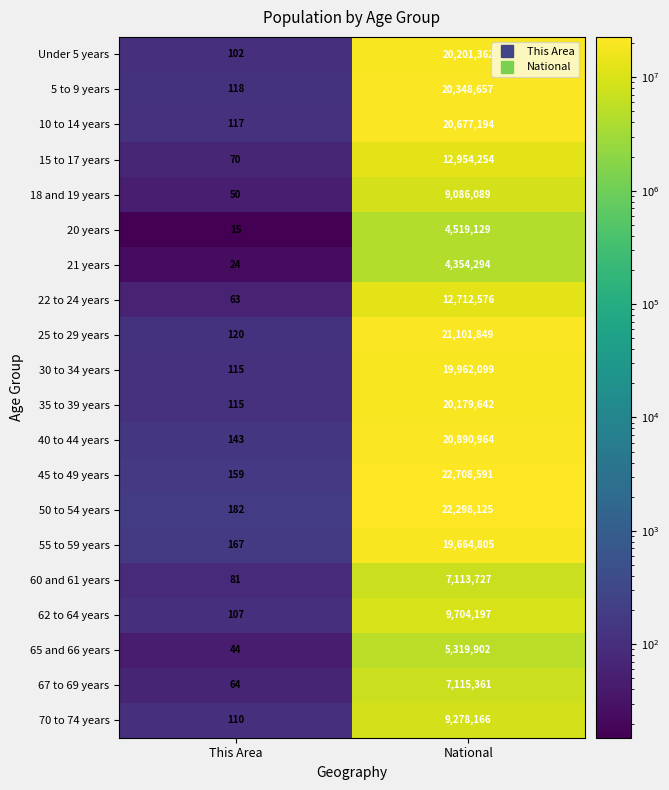

At which label is 70 to 74 years closest to 4639138?

This Area